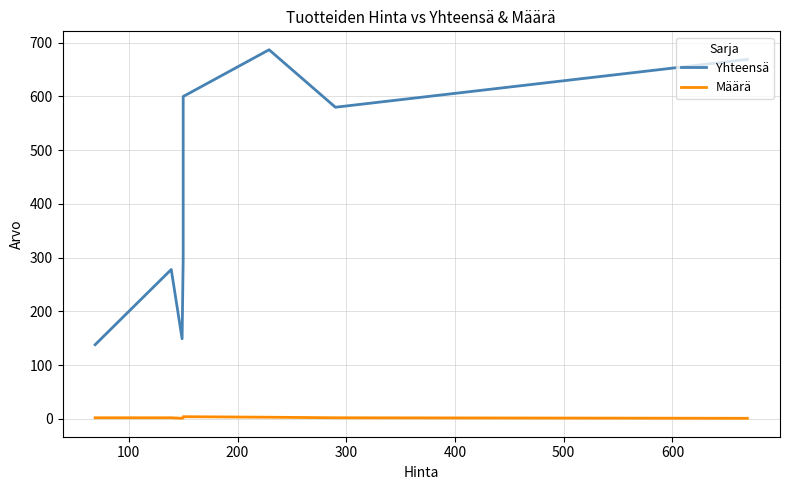

Reading left to right, what are all the values shown in this chart?

Yhteensä: 138	160	278	149	300	600	687	580	669
Määrä: 2	2	2	1	2	4	3	2	1